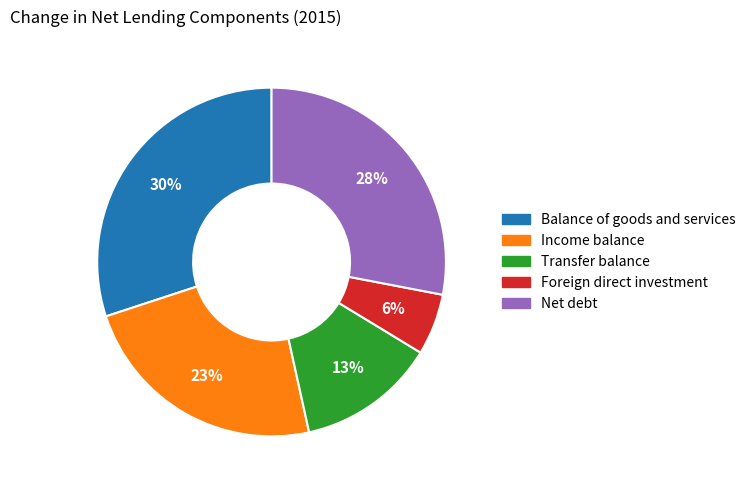

Count the number of slices in the pie.

5